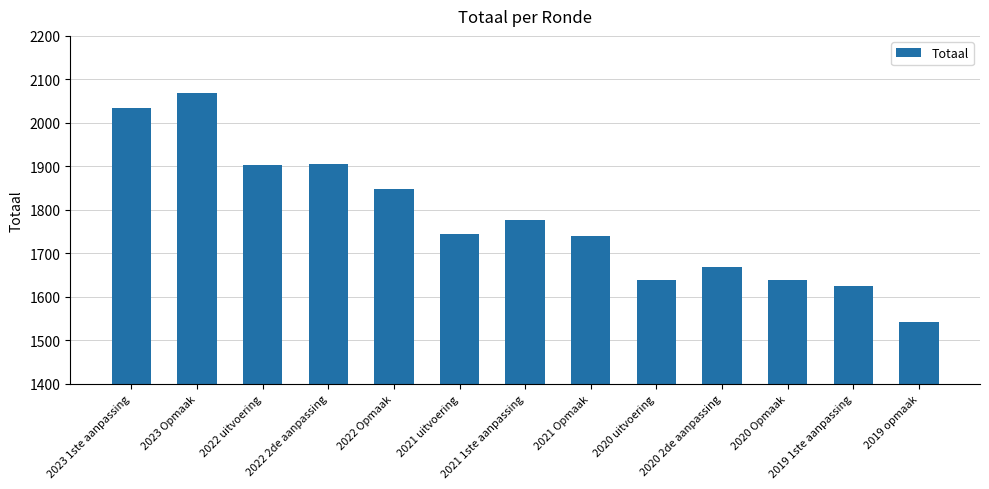

What is the ratio of the value at 2023 Opmaak to the value at 2022 uitvoering?

1.1